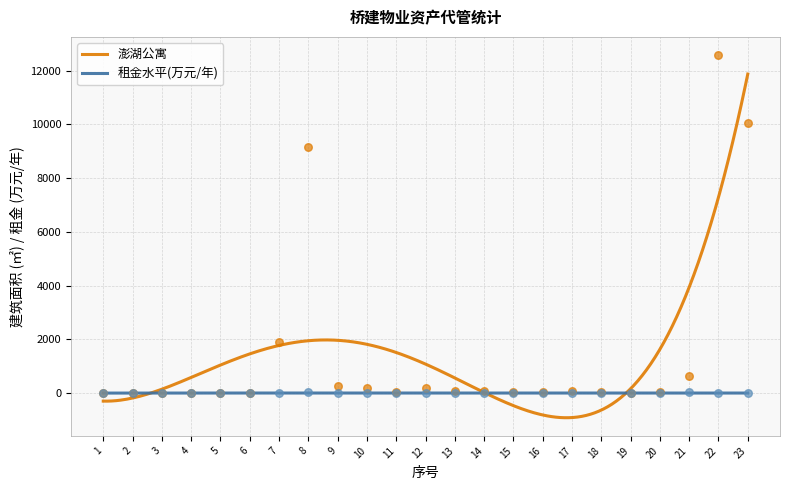

At how many categories does at least one series exceed 9024?

3